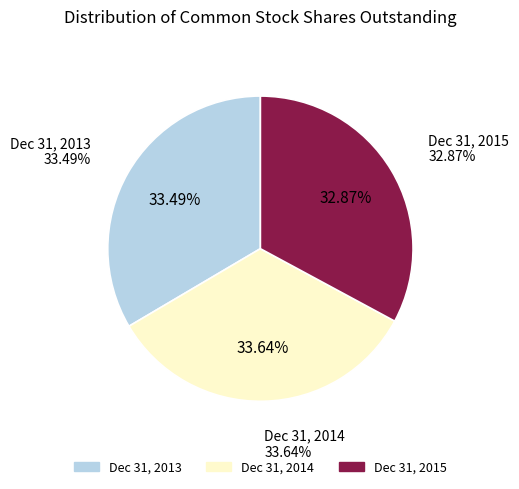

Do Ending Balance at Dec. 31, 2014 and Beginning Balance at Dec. 31, 2013 together represent more than half of the pie?

Yes